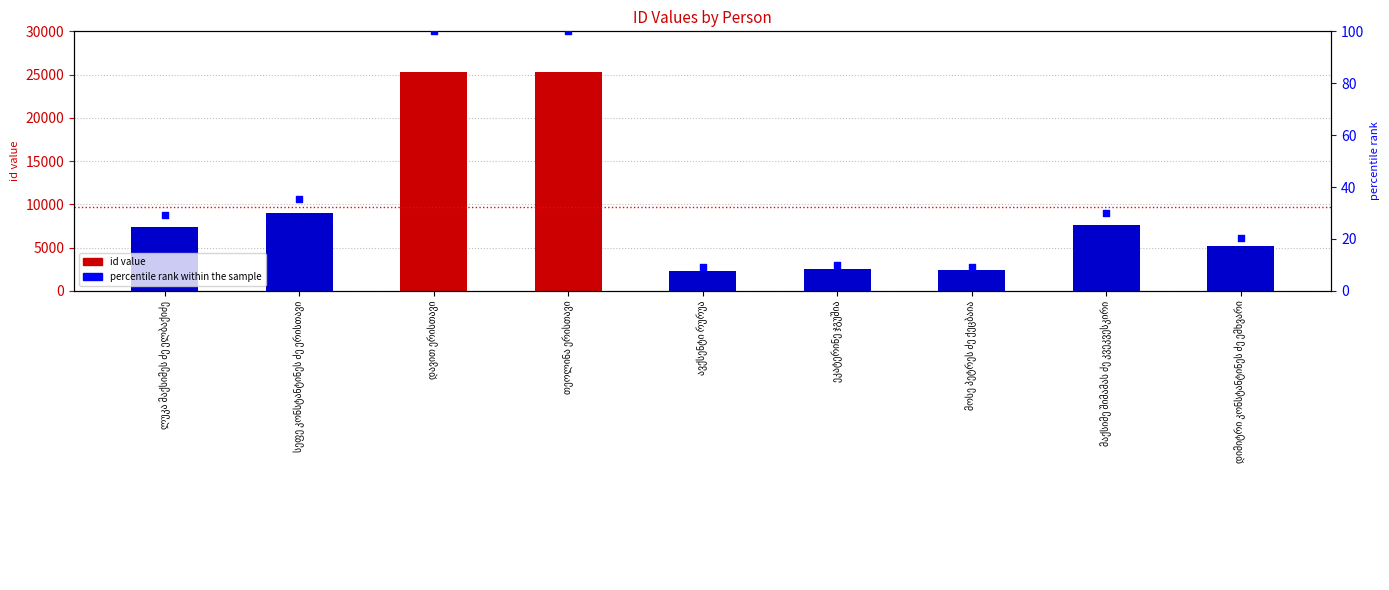

At how many categories does at least one series exceed 3852?

6